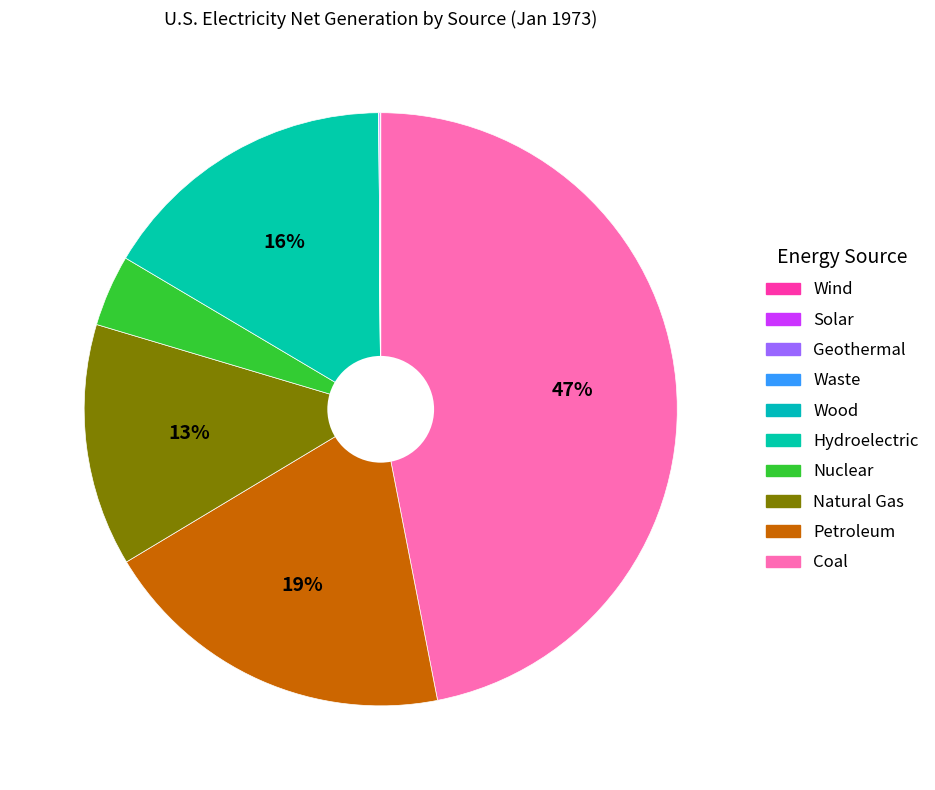

Which slice is the smallest?

Solar